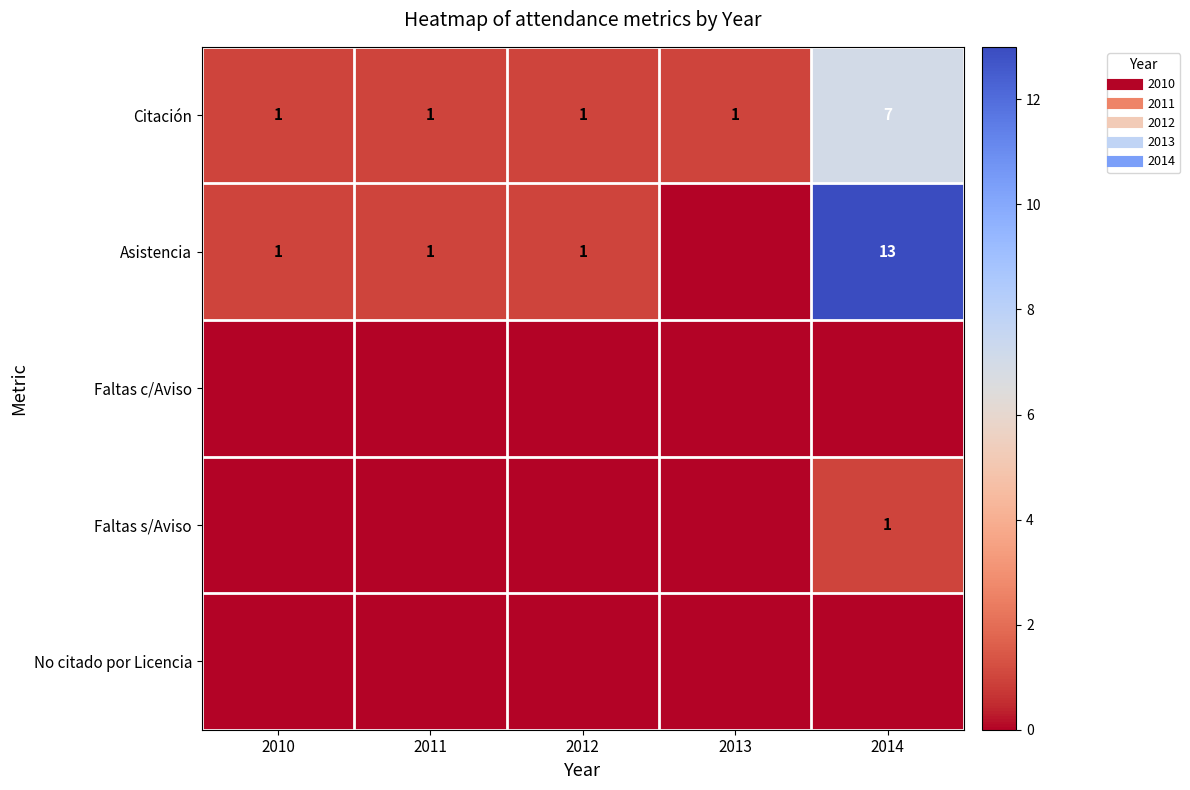

What is the approximate value of Citación at 2010?

1